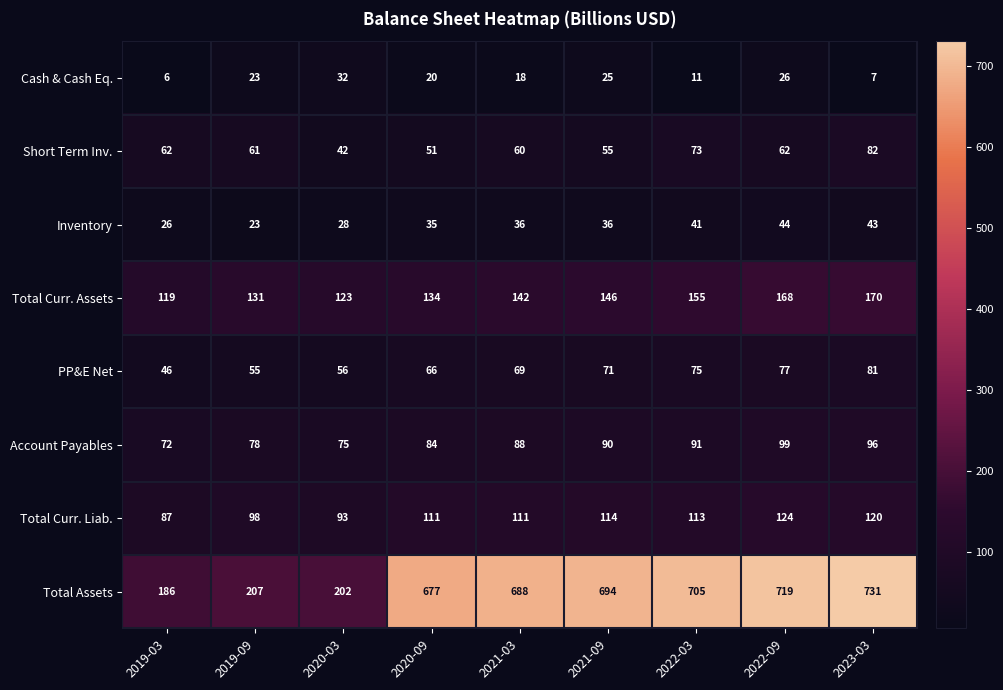

At which label is PP&E Net closest to 63?

2020-09